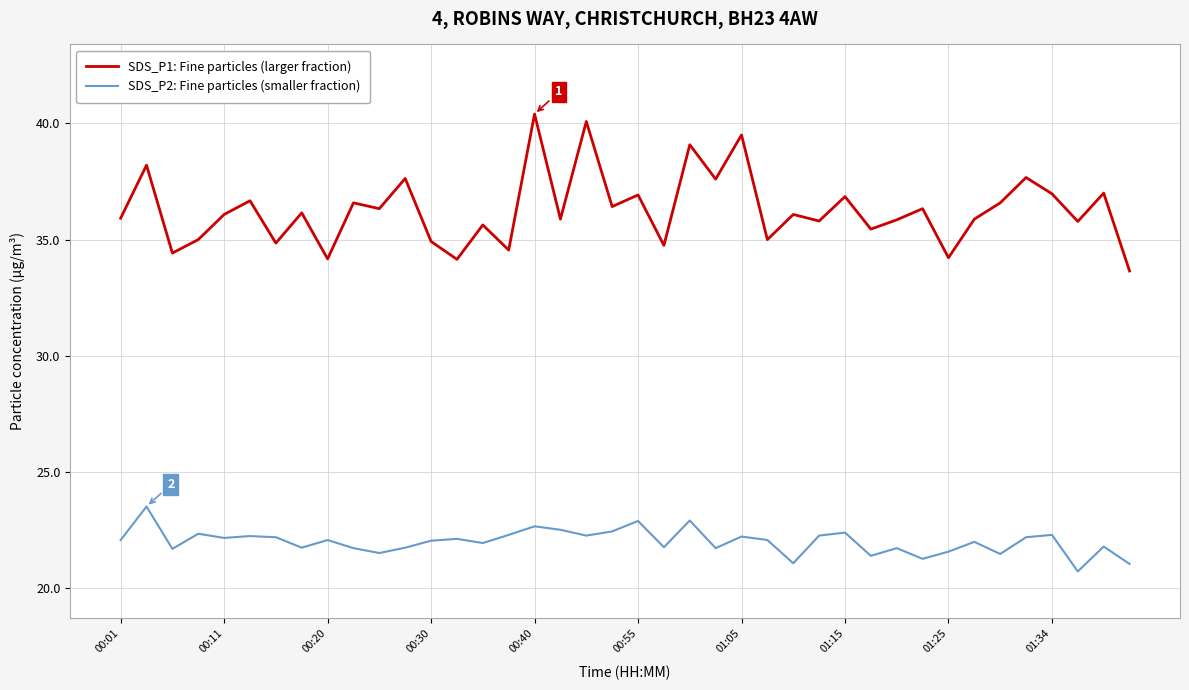

Which series has the largest range (max minus min)?

SDS_P1: Fine particles (larger fraction)